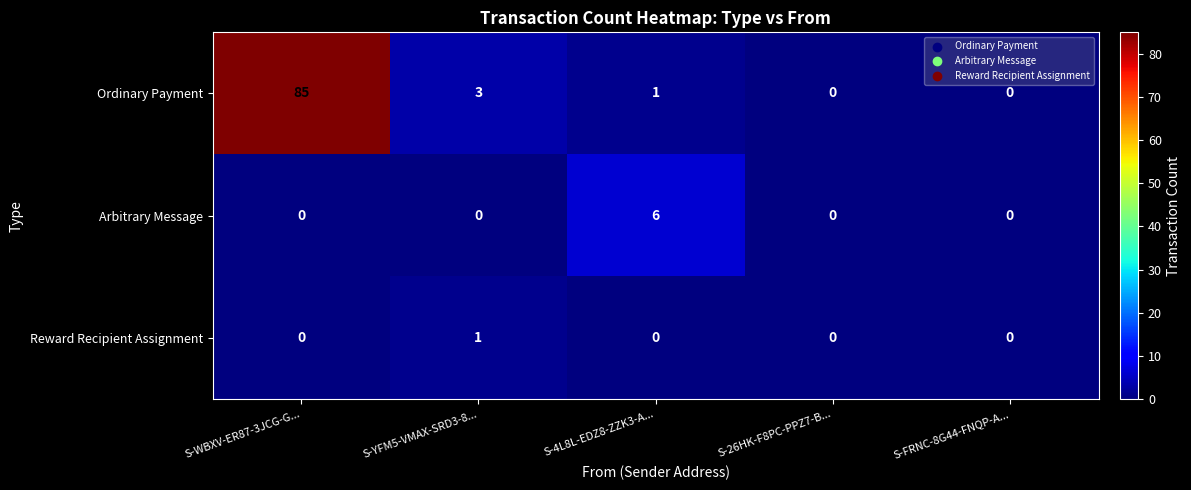

Read the Ordinary Payment value at S-YFM5-VMAX-SRD3-8....

3